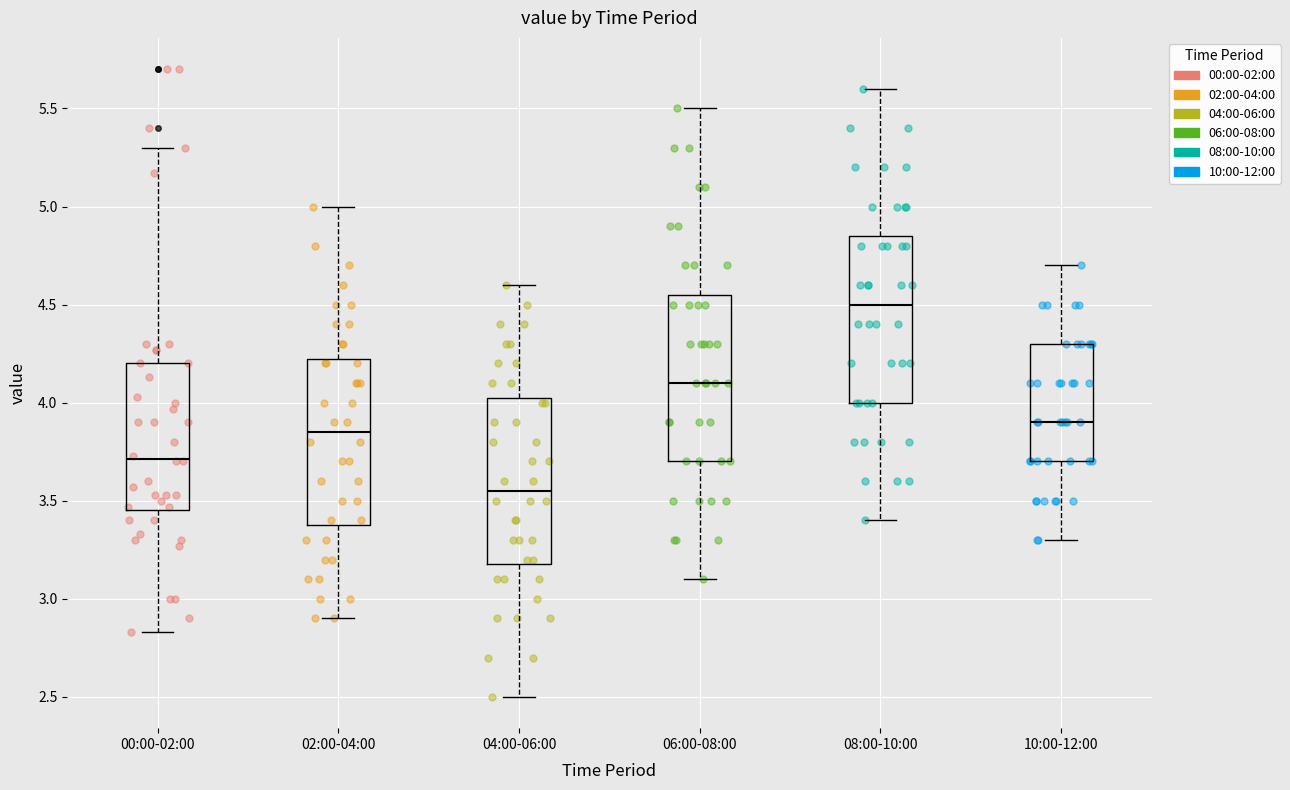

Reading left to right, read every box against the y-axis: the position of its median line, the range the box covers, and the ends of its whiskers. The values are not printed on the chart, so give them approximately, as read against the axis.

00:00-02:00: median 3.70, box 3.45 to 4.20, whiskers 2.85 to 5.30
02:00-04:00: median 3.85, box 3.40 to 4.25, whiskers 2.90 to 5.00
04:00-06:00: median 3.55, box 3.20 to 4.05, whiskers 2.50 to 4.60
06:00-08:00: median 4.10, box 3.70 to 4.55, whiskers 3.10 to 5.50
08:00-10:00: median 4.50, box 4.00 to 4.85, whiskers 3.40 to 5.60
10:00-12:00: median 3.90, box 3.70 to 4.30, whiskers 3.30 to 4.70